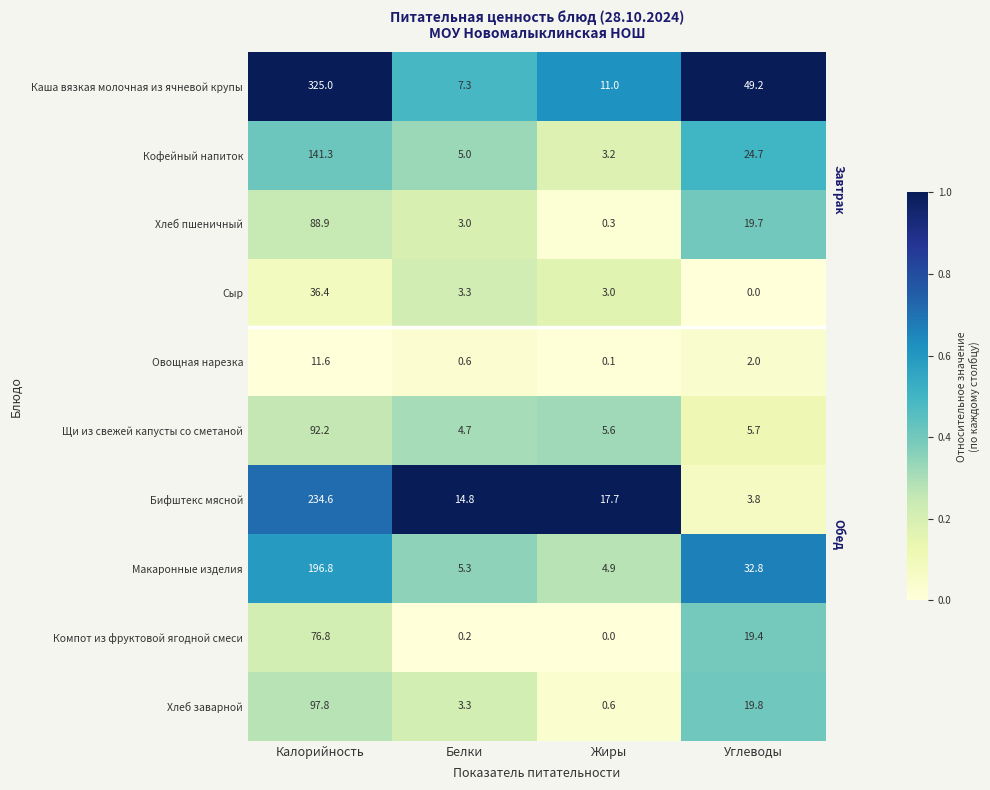

How many values in the Кофейный напиток series are below 24?

2